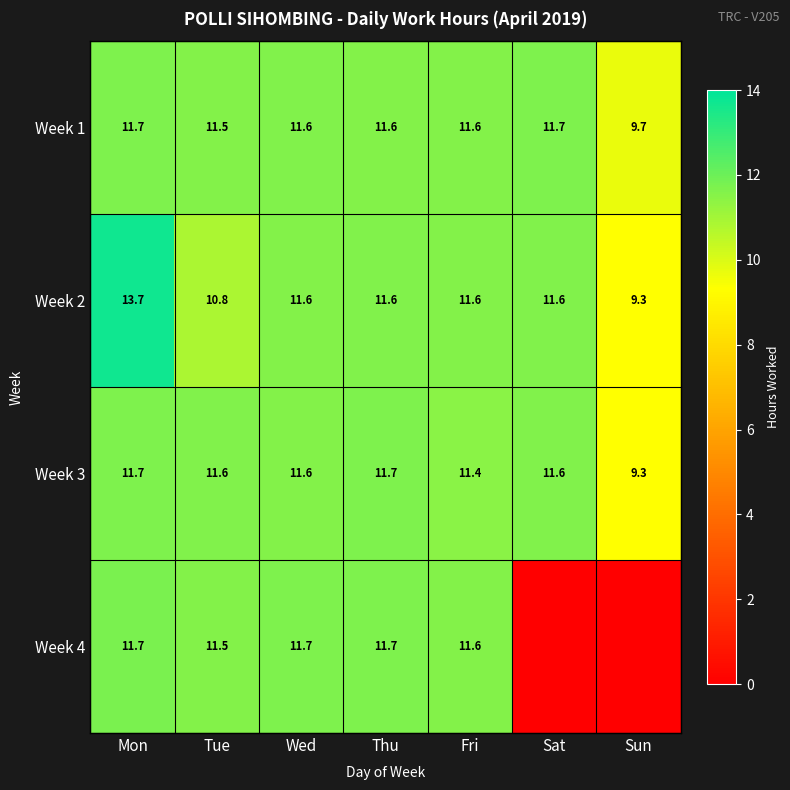

Is the value of Week 1 at Sun greater than the value of Week 2 at Mon?

No